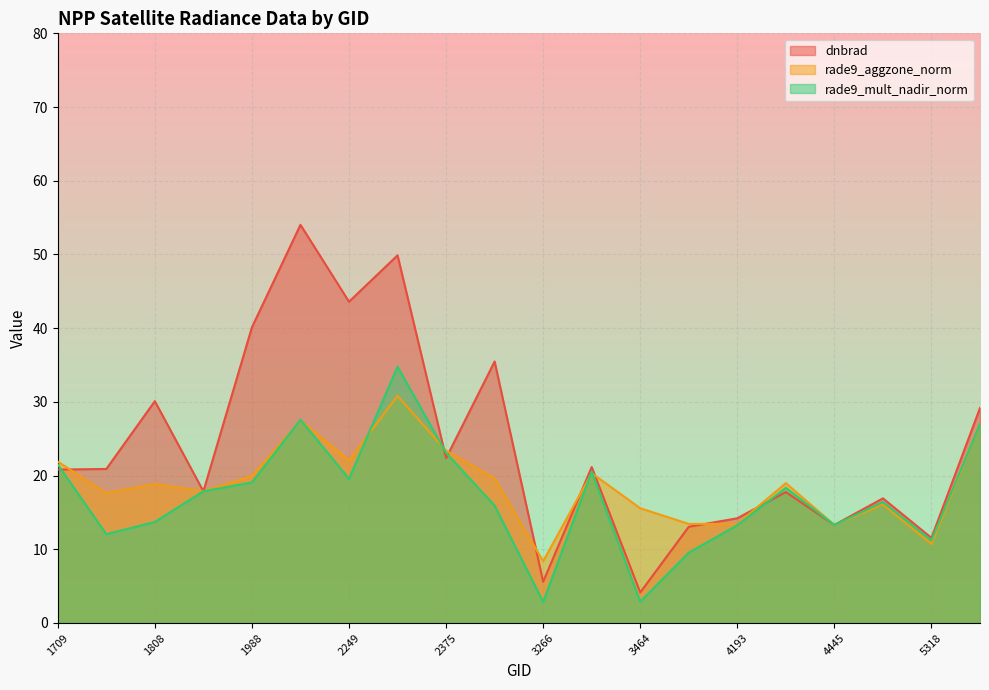

How many intersections are there between rade9_aggzone_norm and rade9_mult_nadir_norm?

7